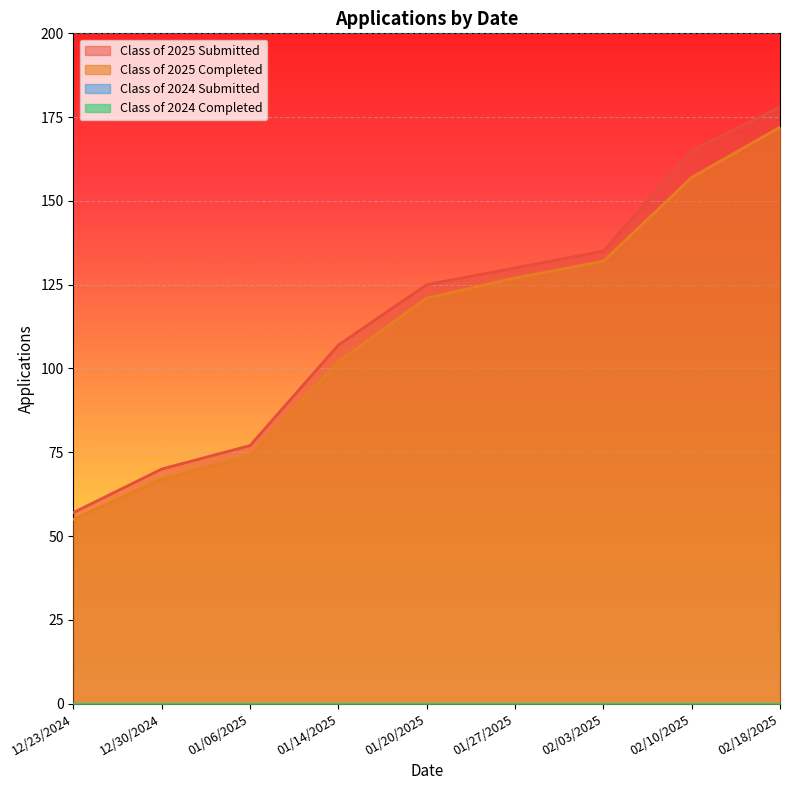

At which category is the sum across all series the highest?

02/18/2025